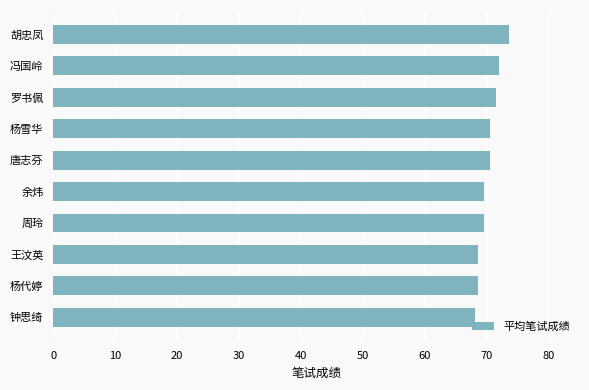

How many series are shown in this chart?

1